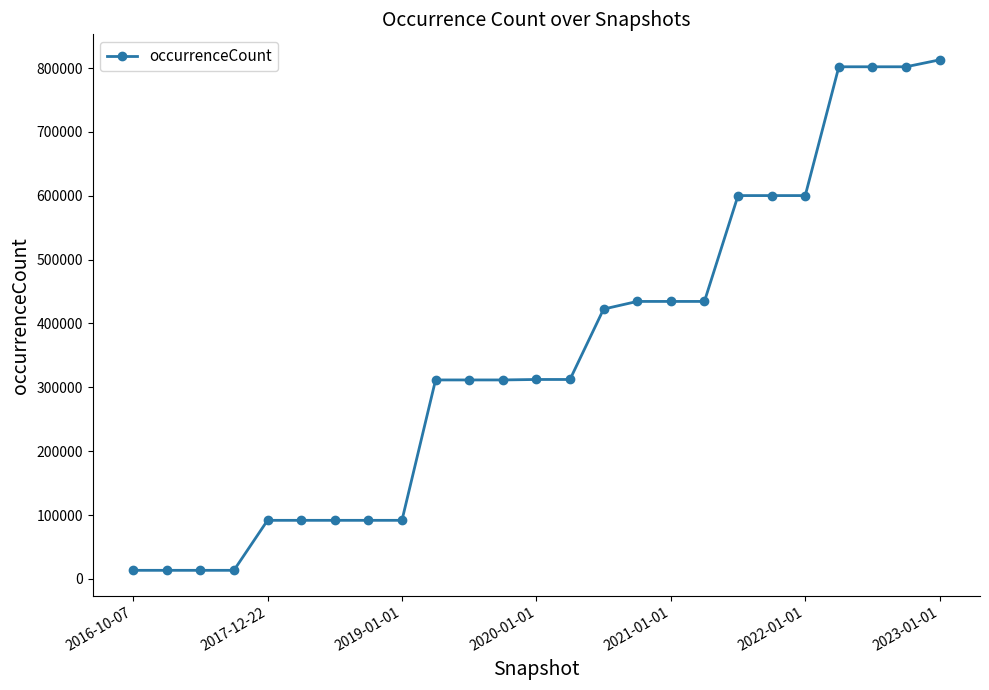

What is the difference between the maximum and minimum values?

799347